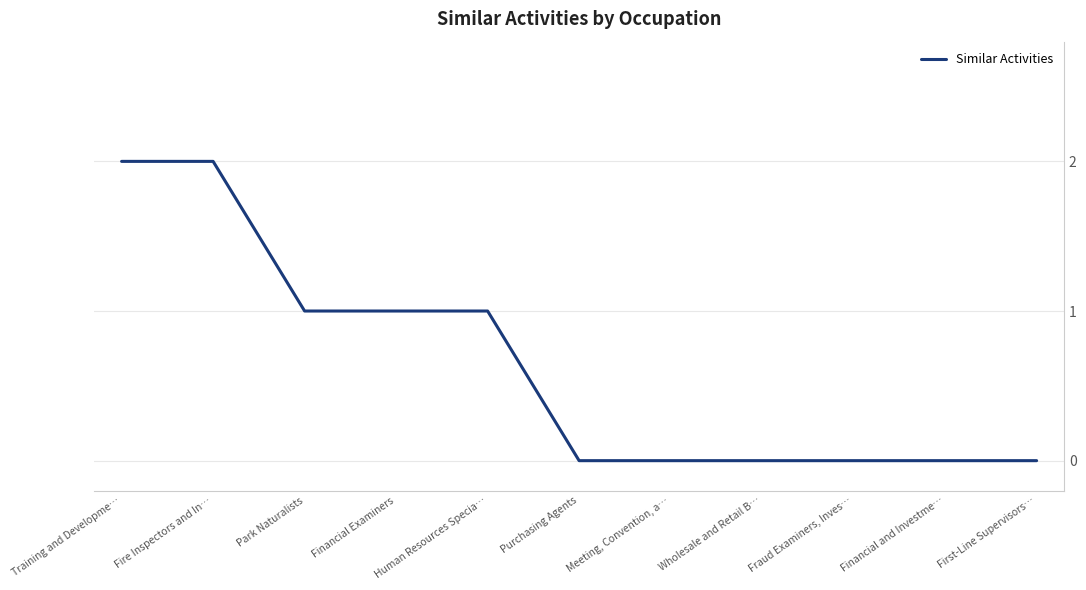

What is the change in value from Training and Developme… to Financial and Investme…?

-2